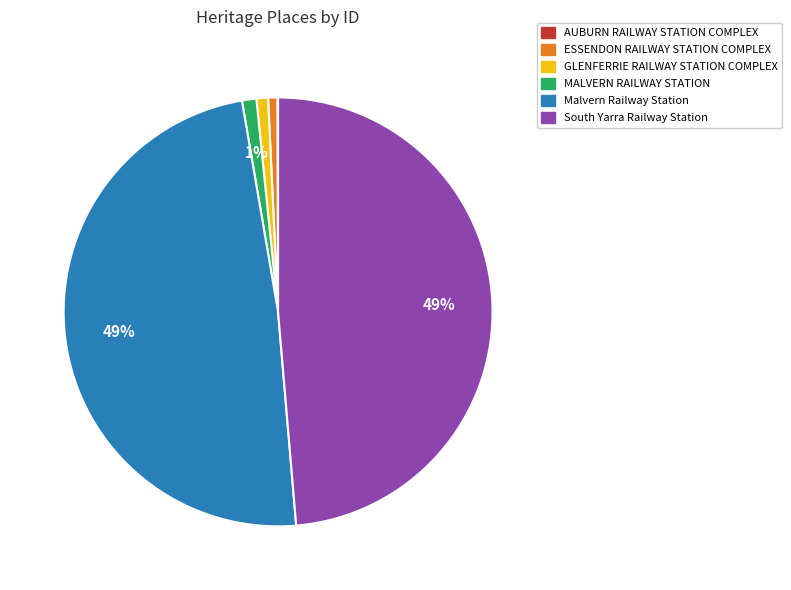

The ESSENDON RAILWAY STATION COMPLEX slice represents 11% of the pie. True or false?

False